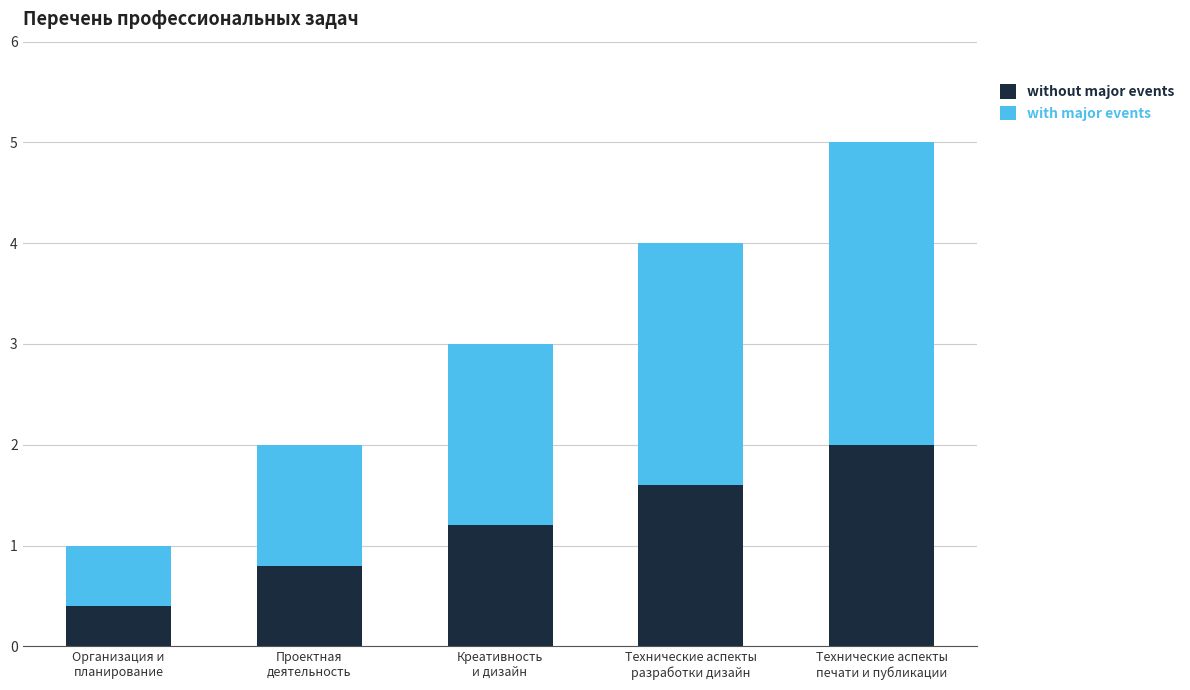

How many data points does each series have?

5